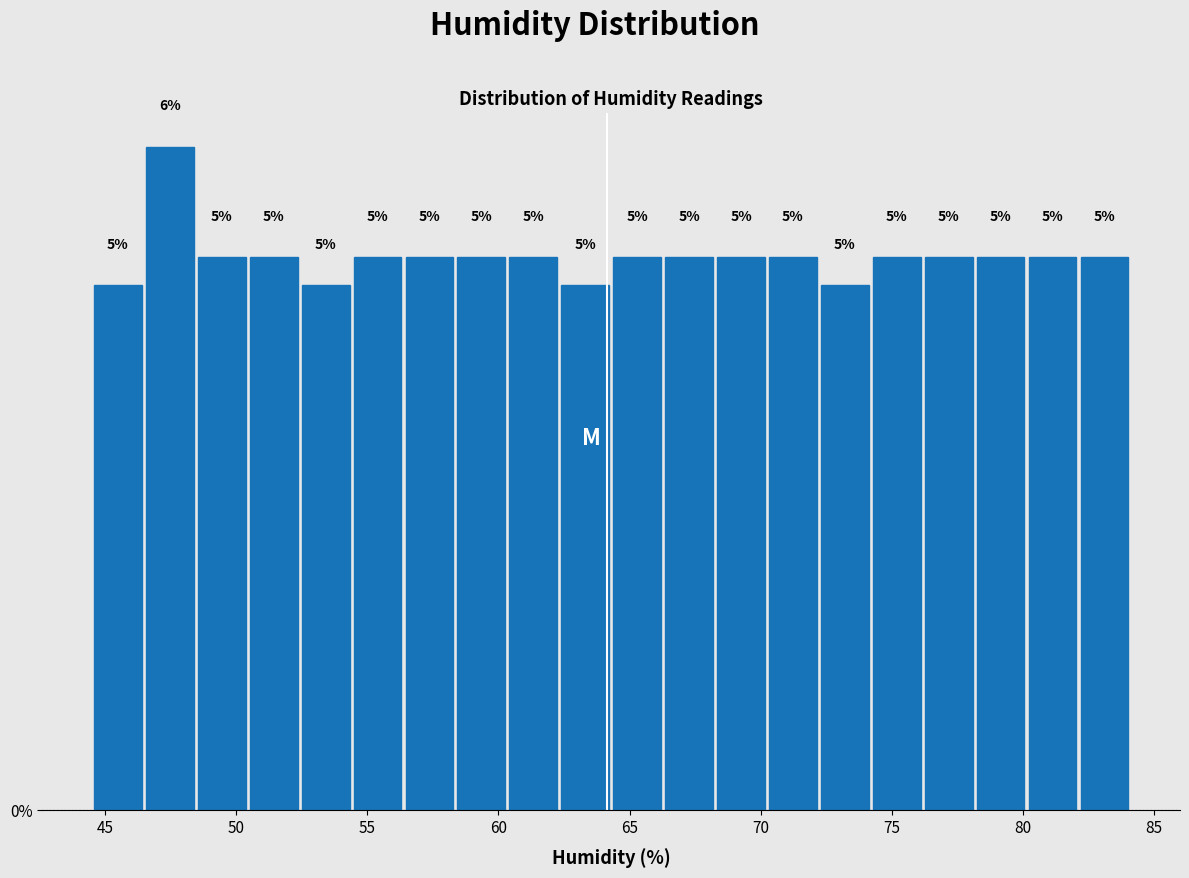

Read against the x-axis, roughly where is the centre of the tallest bar?

47.5